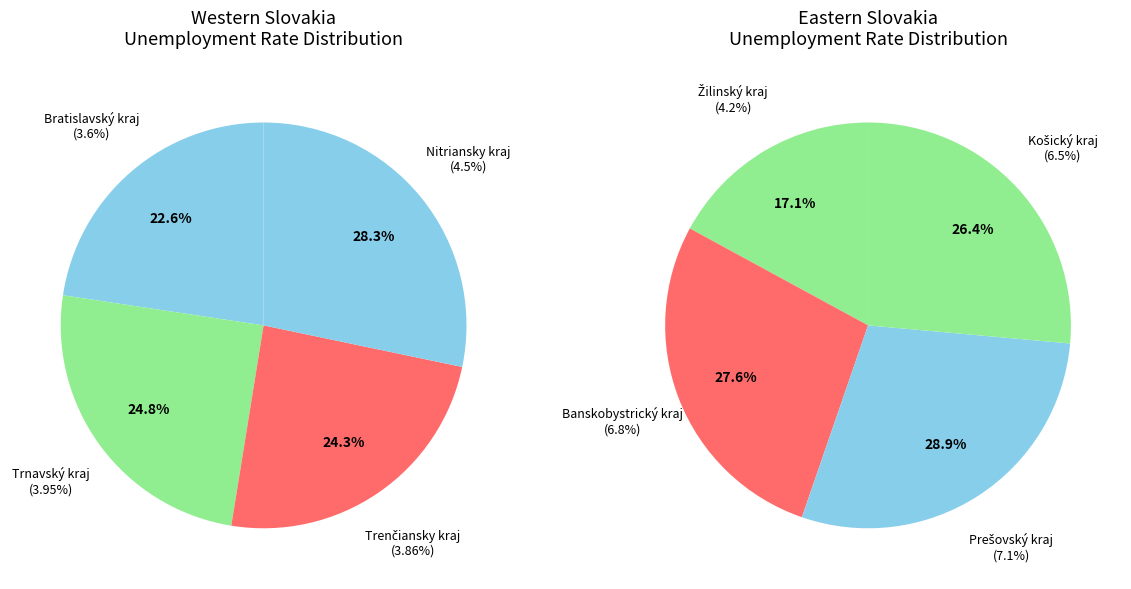

What is the smallest slice in the pie chart?

Bratislavský kraj